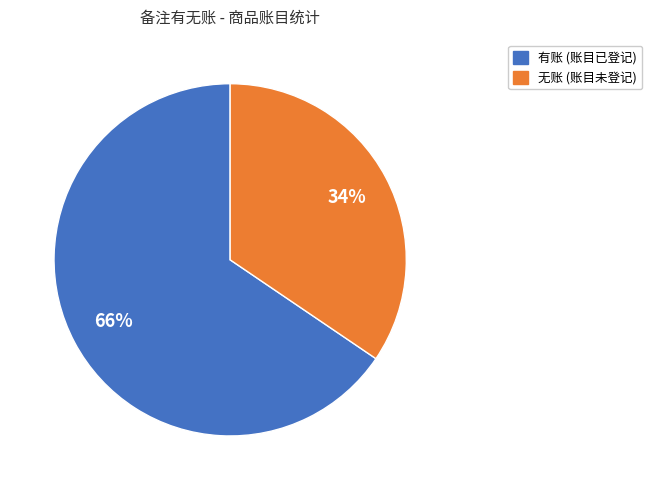

How many segments does this pie chart have?

2